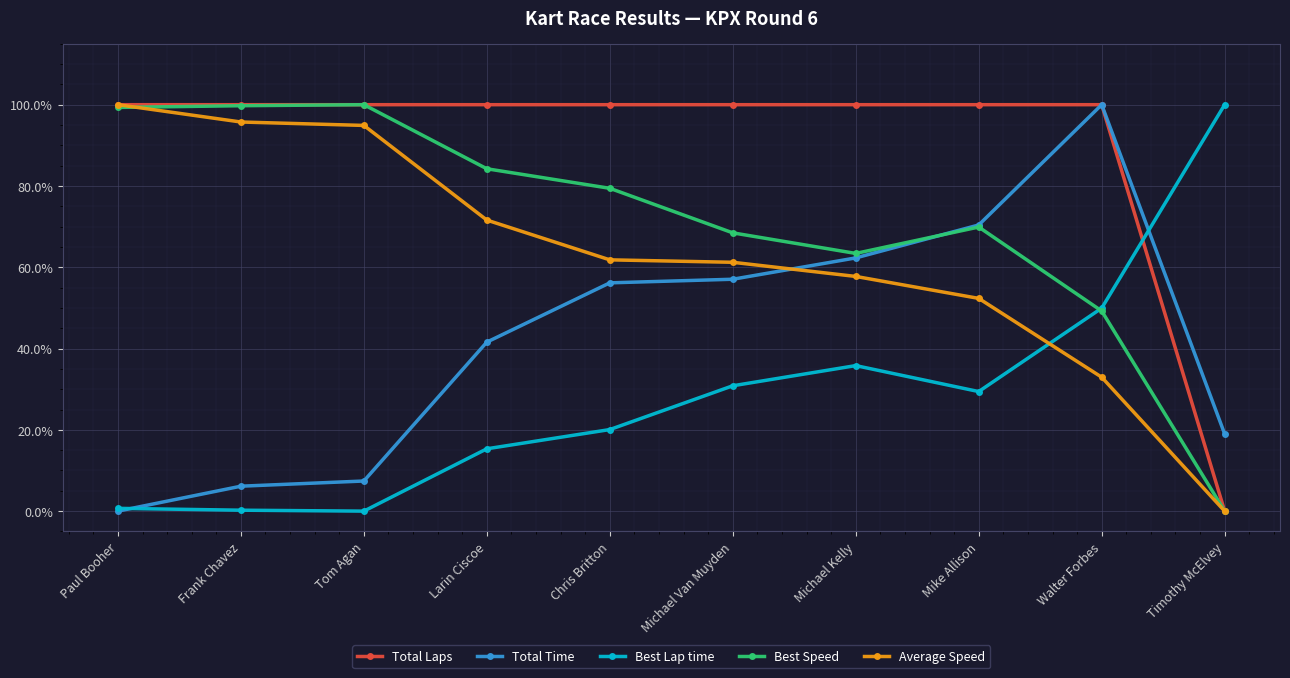

How many interior local valleys does the Best Speed series have?

1